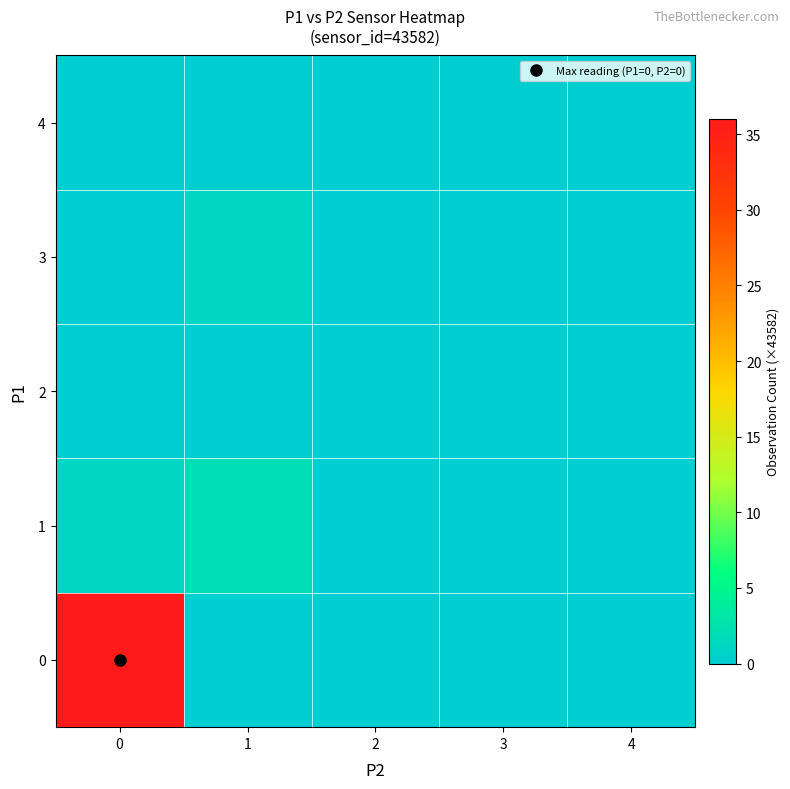

Rank the series by their maximum value, from highest to lowest.

row_0, row_1, row_3, row_2, row_4